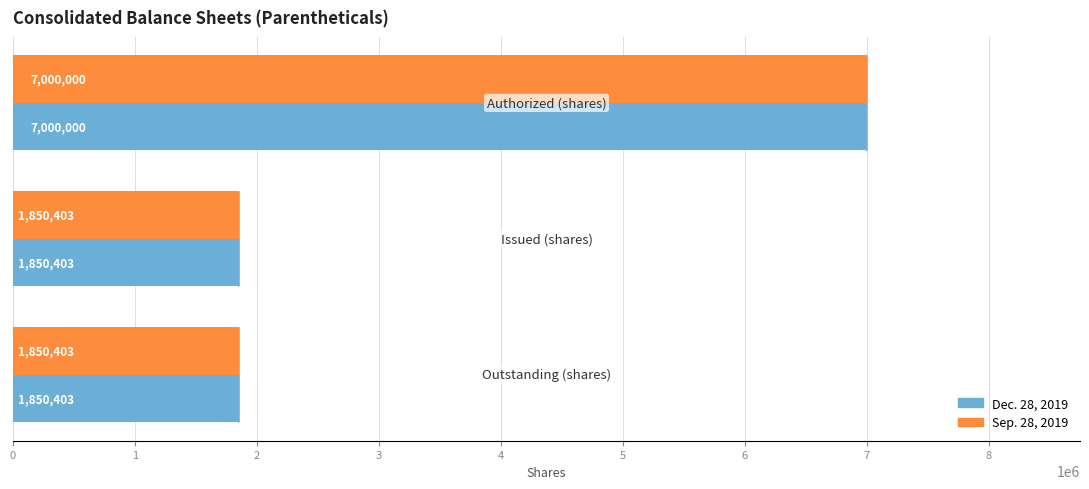

How many Dec. 28, 2019 values are between 1850403 and 7000000?

3